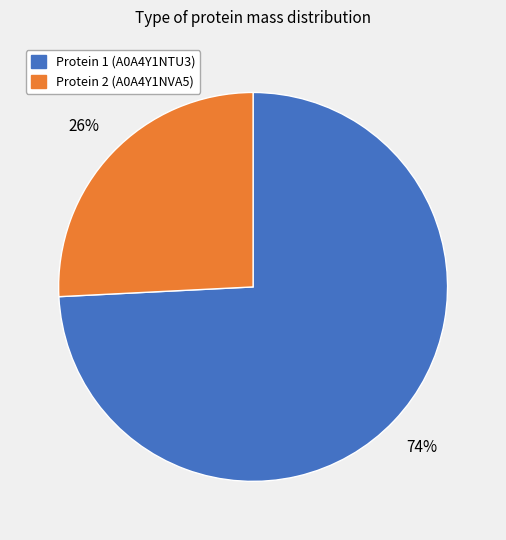

Count the number of slices in the pie.

2